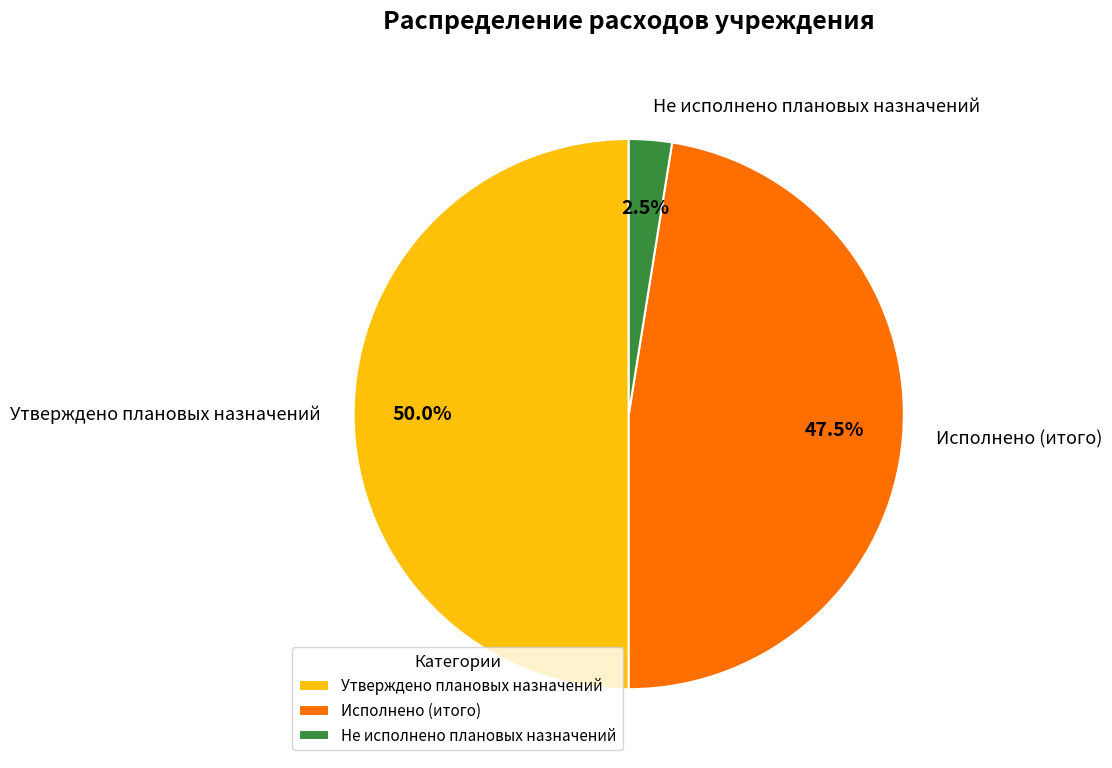

Rank the categories by value from highest to lowest.

Утверждено плановых назначений, Исполнено (итого), Не исполнено плановых назначений